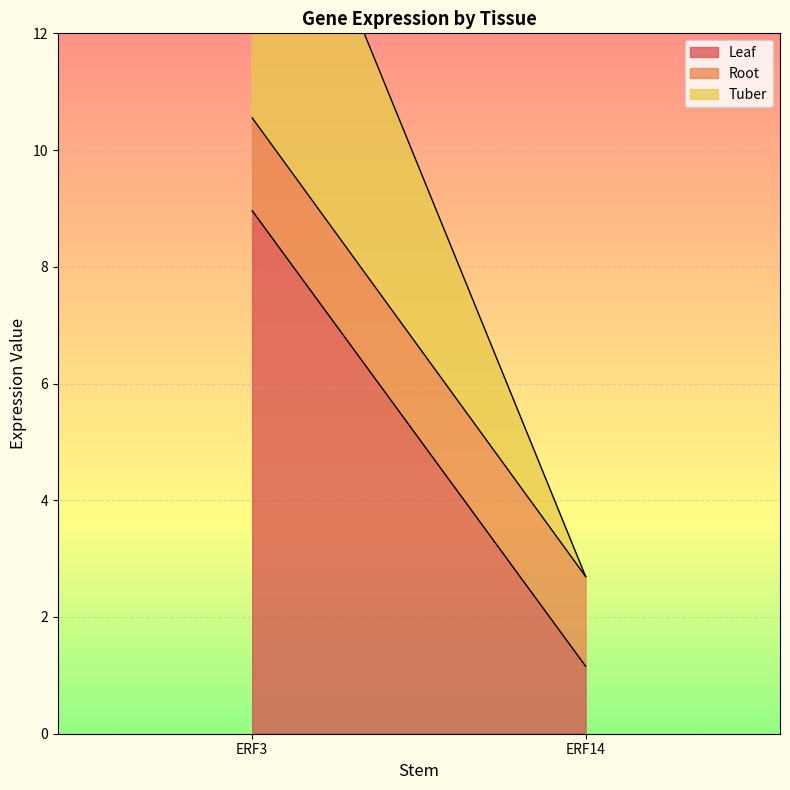

Reading right to left, what are all the values shown in this chart?

Leaf: 1.2	9.0
Root: 1.5	1.6
Tuber: 0.0	6.2